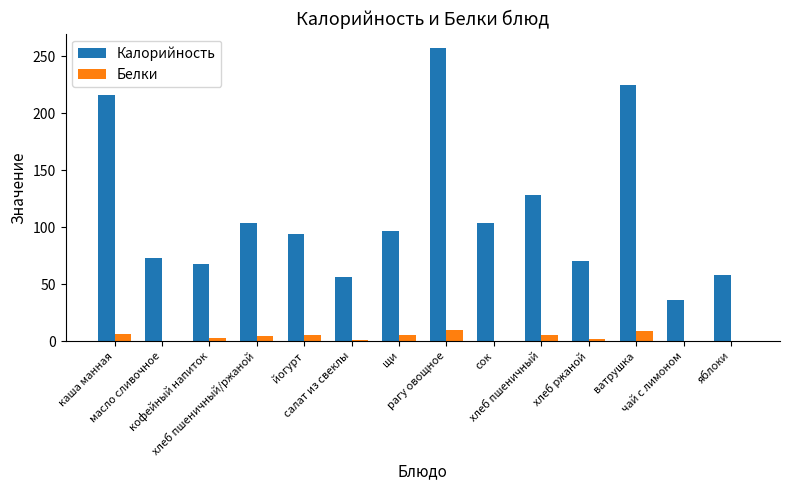

At which label does Белки first exceed 4?

каша манная